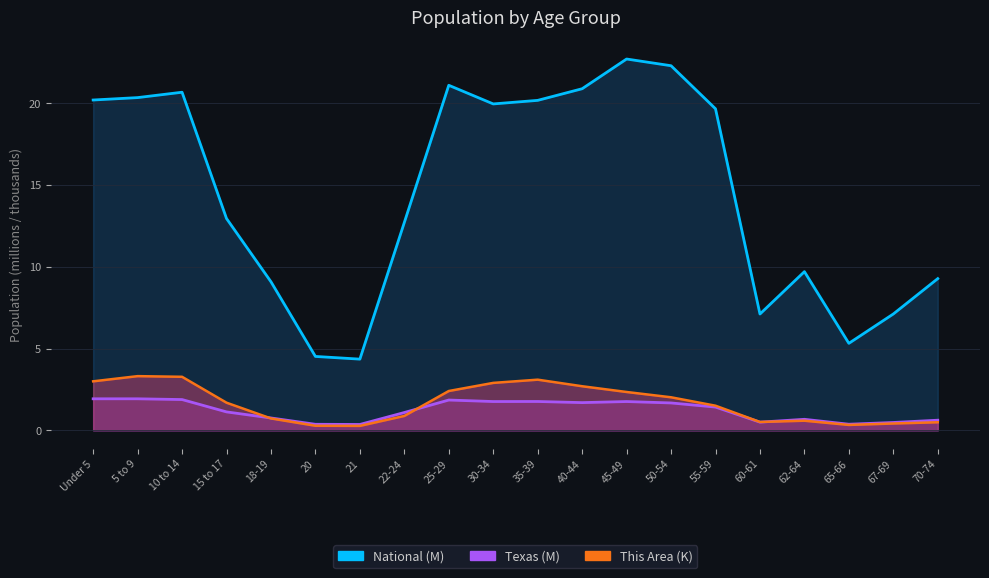

Which series changed the most between 22-24 and 50-54?

This Area (thousands)